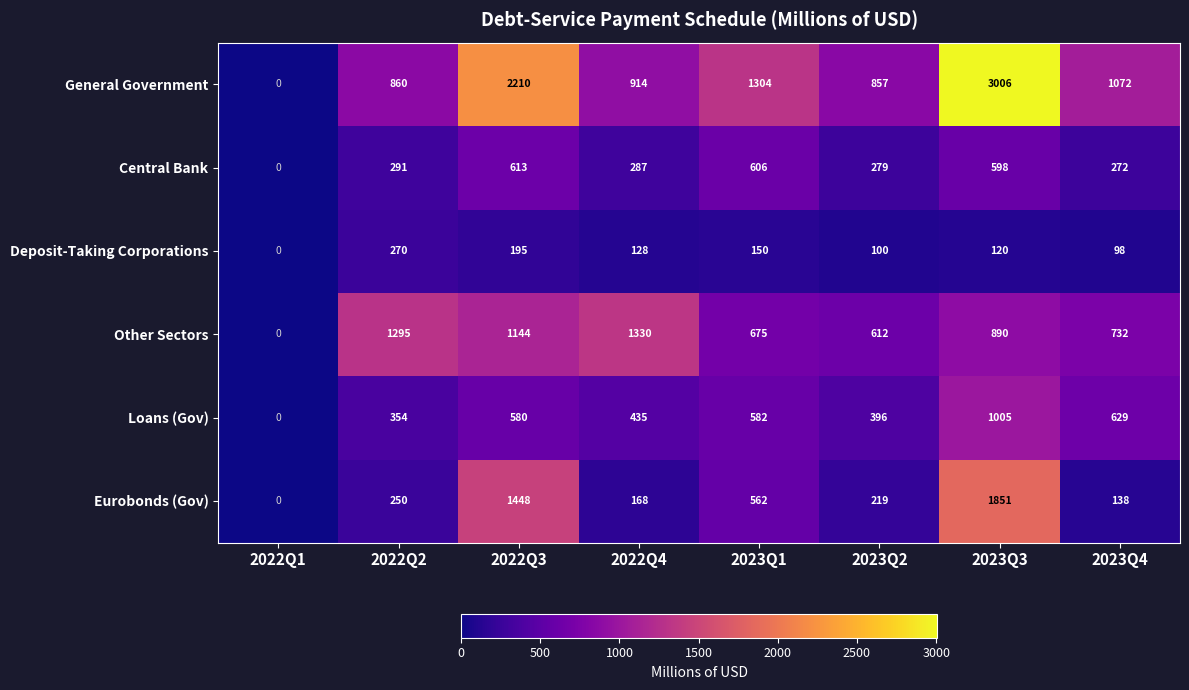

What is the maximum value shown in the chart?

3006